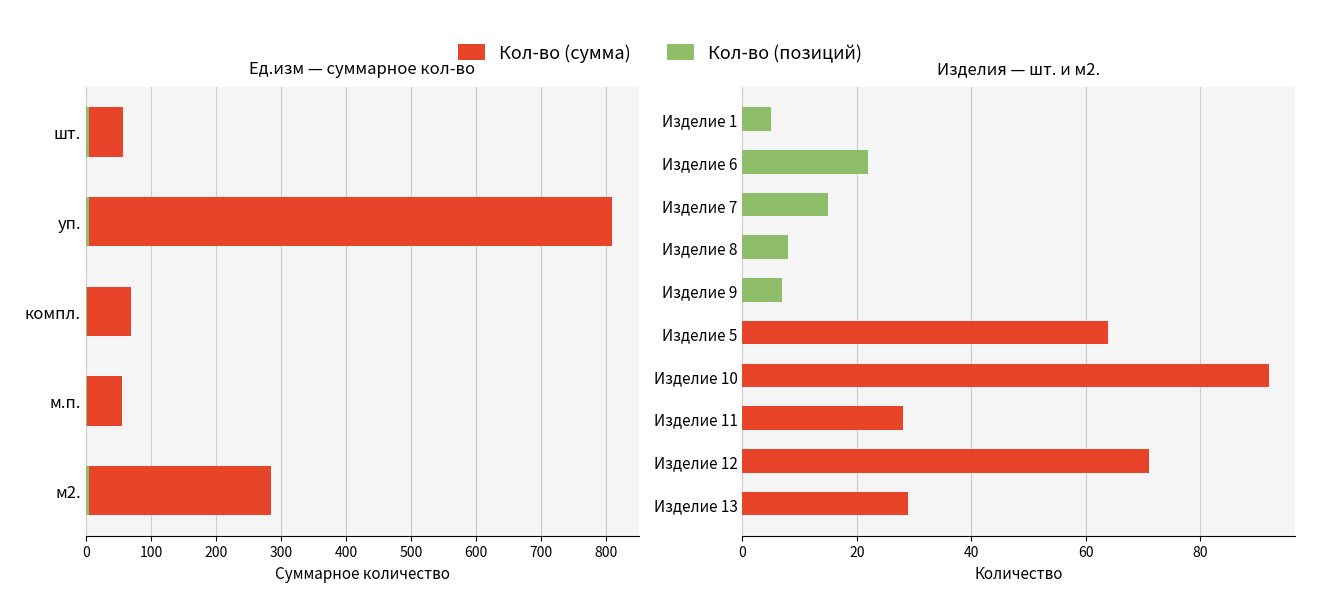

What is the sum of all Кол-во (сумма) values?

1277